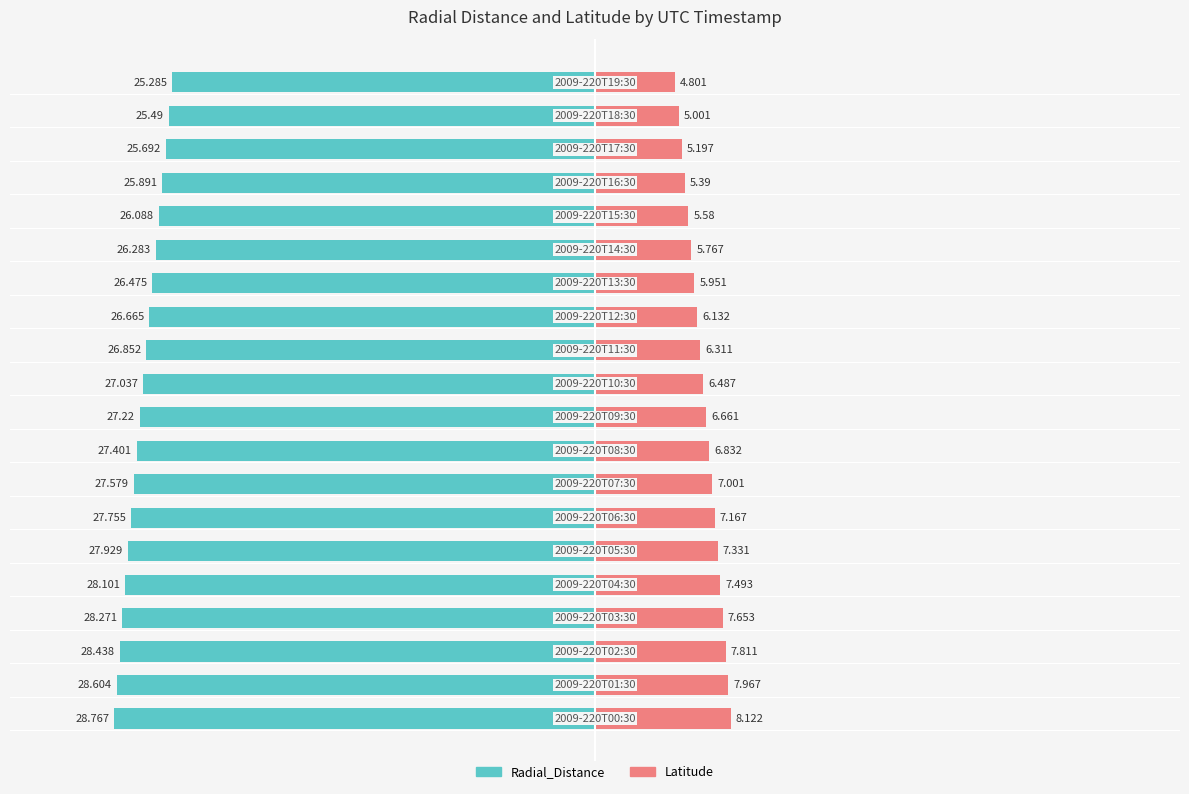

The Latitude series shows 2.3 at 11. True or false?

False